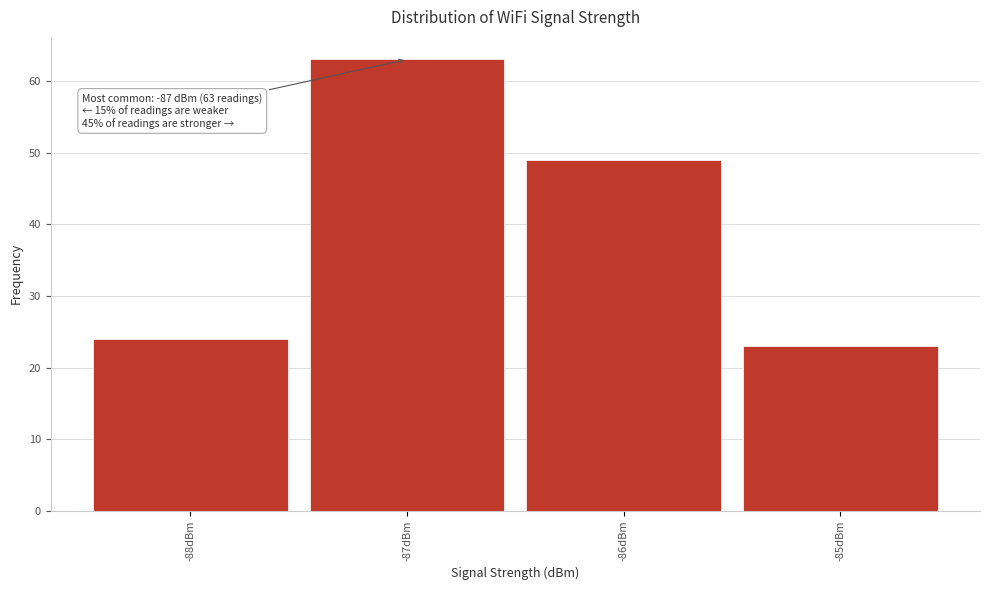

Over which range of the x-axis is the bar tallest?

-87.5 to -86.5